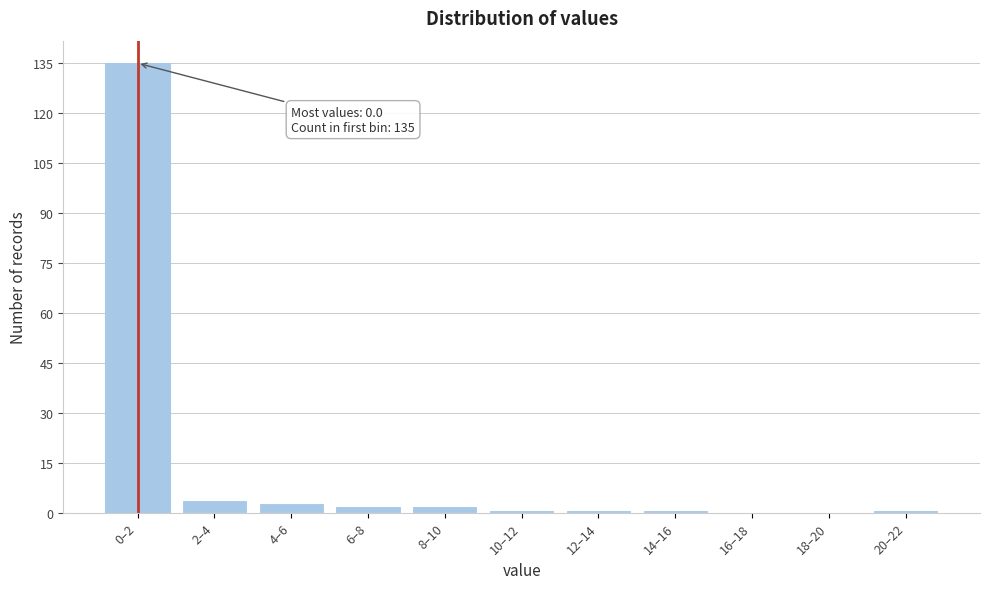

Reading right to left, extract all data points from this chart.

20–22=1	18–20=0	16–18=0	14–16=1	12–14=1	10–12=1	8–10=2	6–8=2	4–6=3	2–4=4	0–2=135